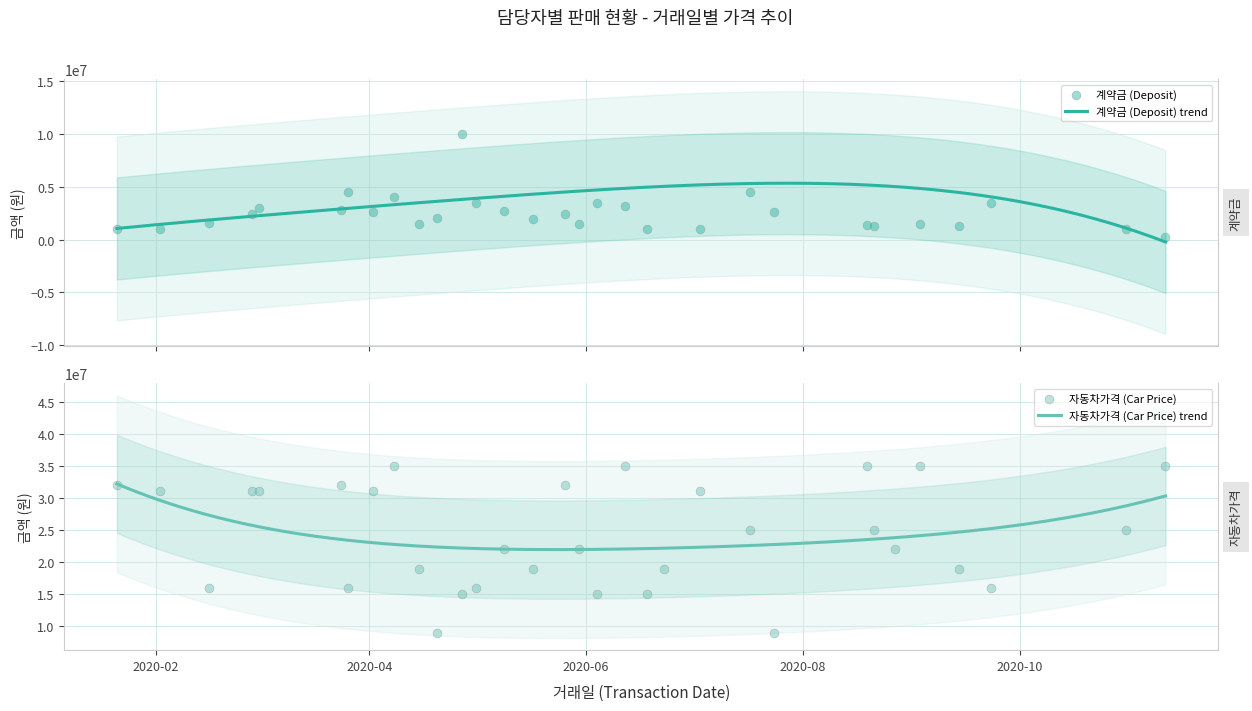

Which series has the largest Y range (max minus min)?

자동차가격 (Car Price)